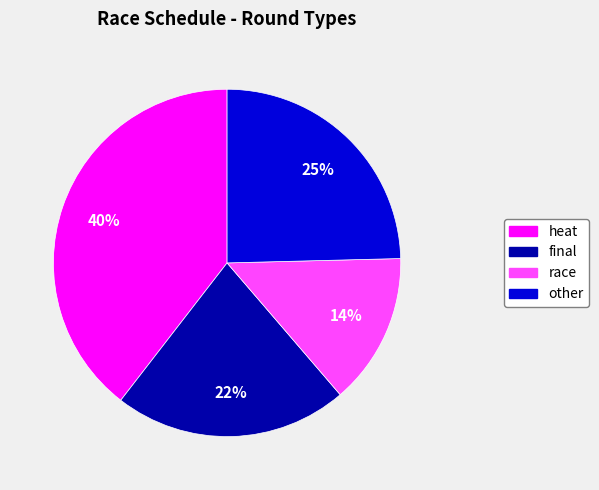

To the nearest percent, what percentage of the pie is final?

22%